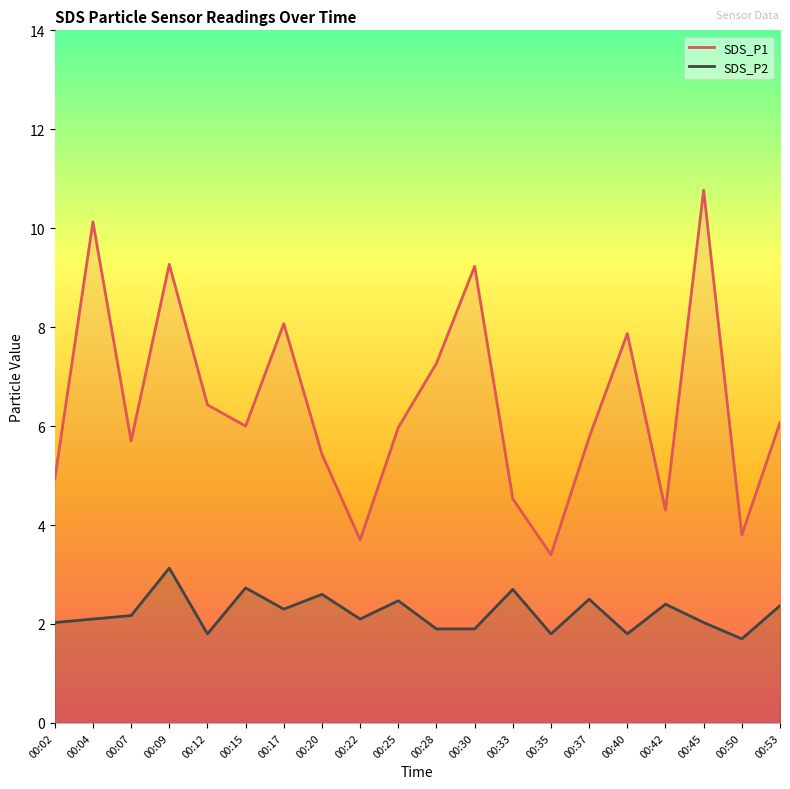

What is the value of the SDS_P1 point at the 9th from the left?

3.7